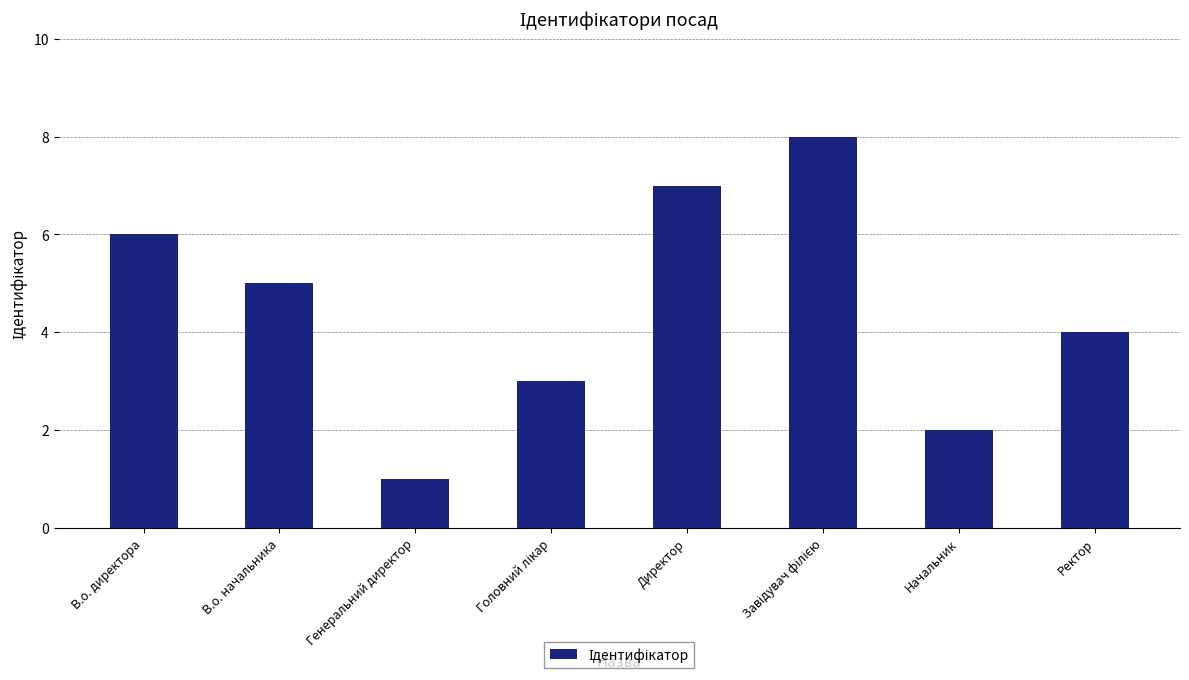

What is the approximate value at Директор?

7